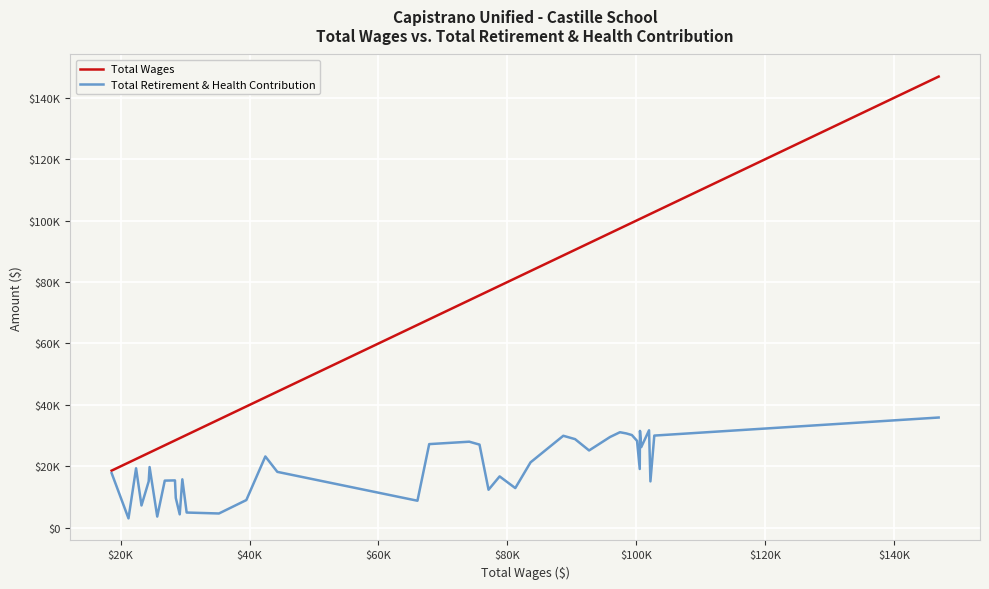

What is the sum of all Total Retirement & Health Contribution values?

784121